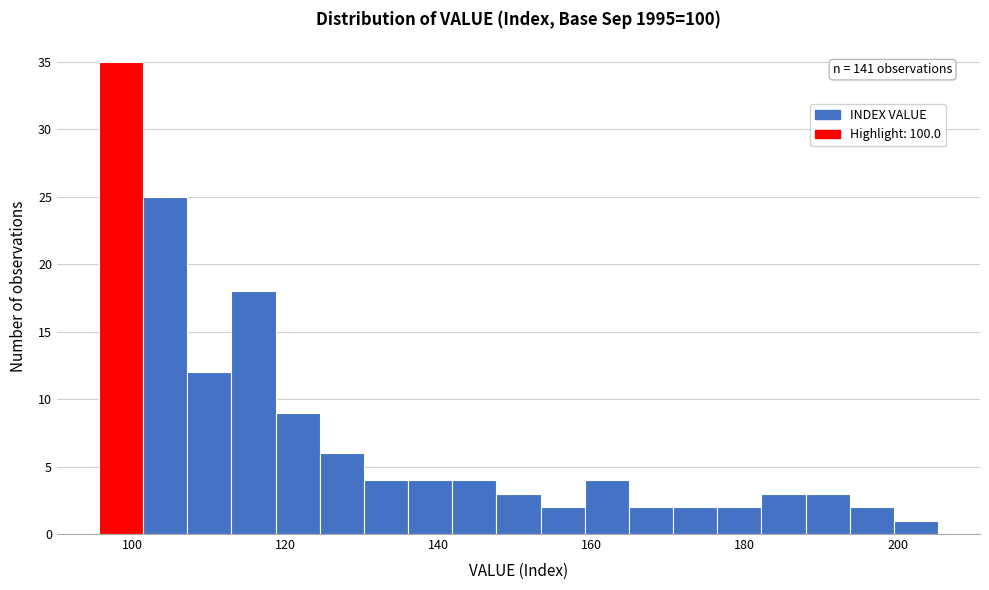

Around what value on the x-axis is the tallest bar? Give the approximate position of its centre, as read against the axis.

98